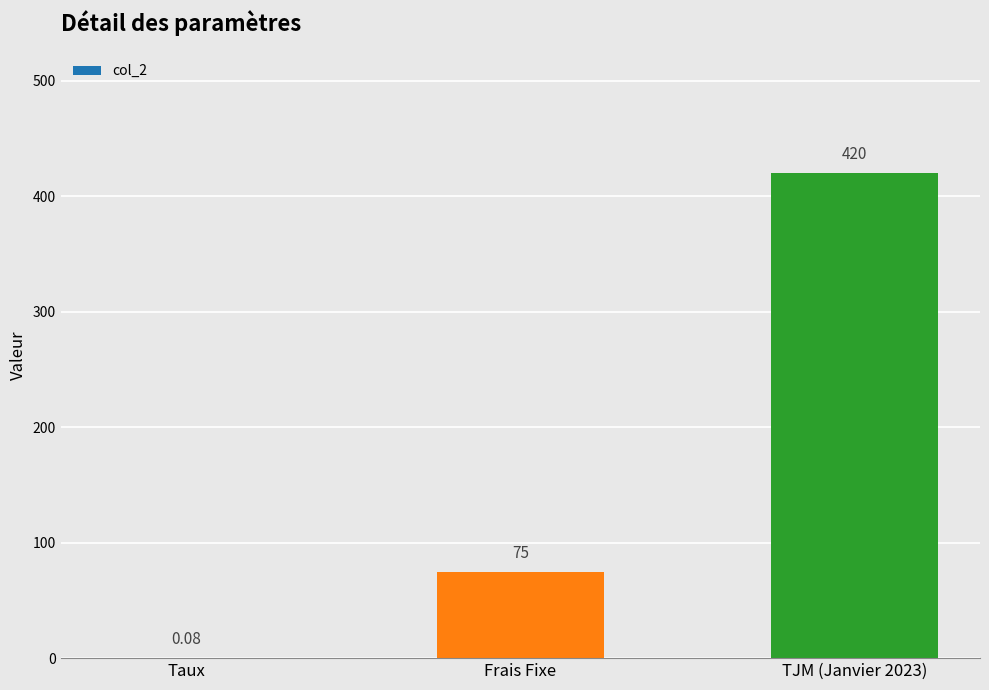

Where is the data nearest to the value 210?

Frais Fixe